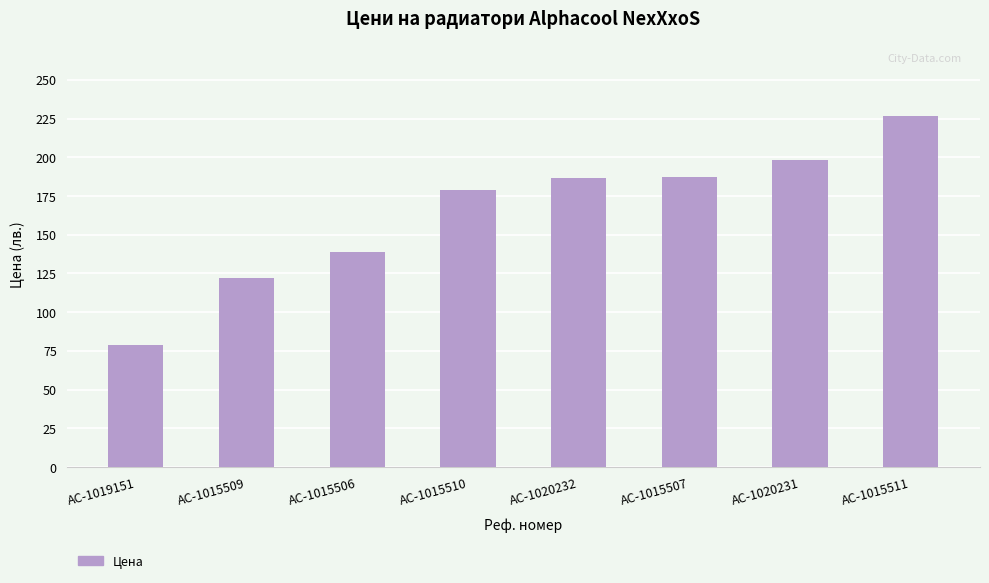

Where is the data nearest to the value 152?

AC-1015506